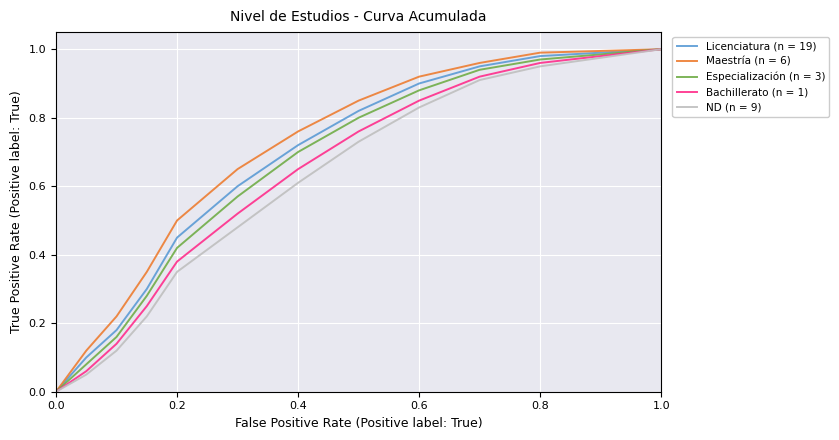

Rank the series by their average value, from lowest to highest.

ND (n = 9), Bachillerato (n = 1), Especialización (n = 3), Licenciatura (n = 19), Maestría (n = 6)